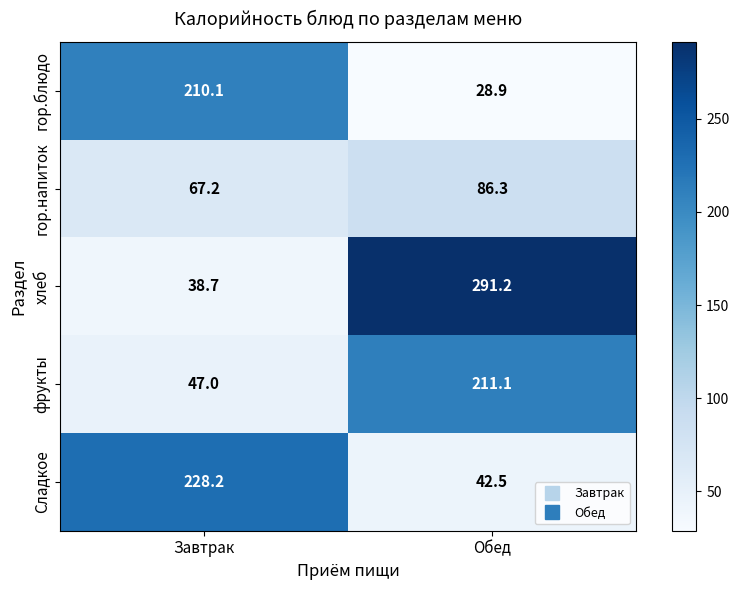

How many series are shown in this chart?

5